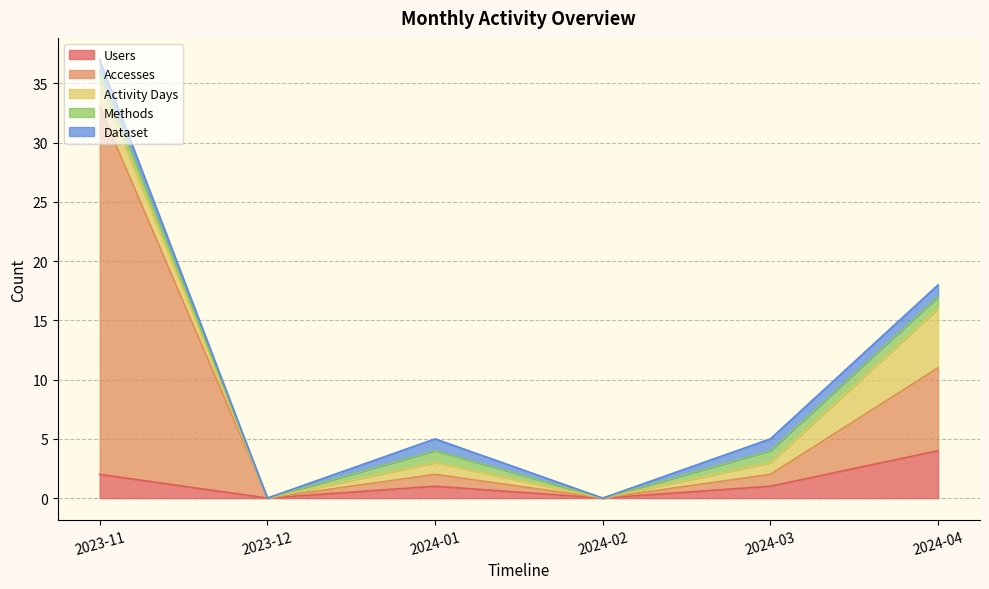

What is the label of the 2nd point from the right?

2024-03